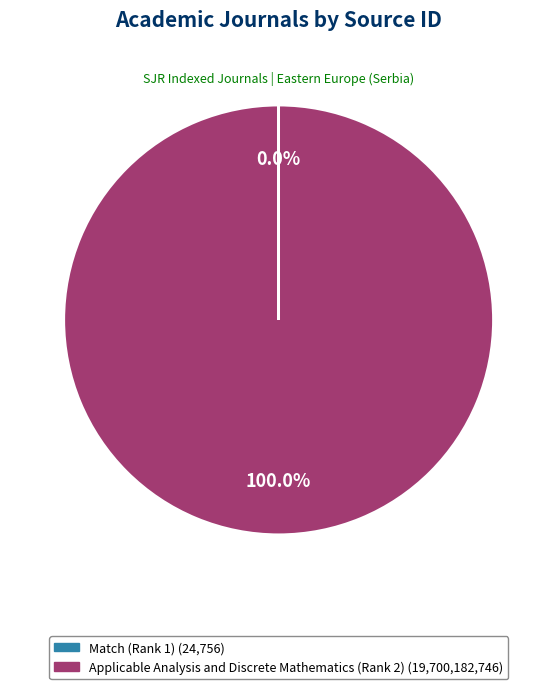

Which slice is the largest?

Applicable Analysis and Discrete Mathematics (Rank 2)